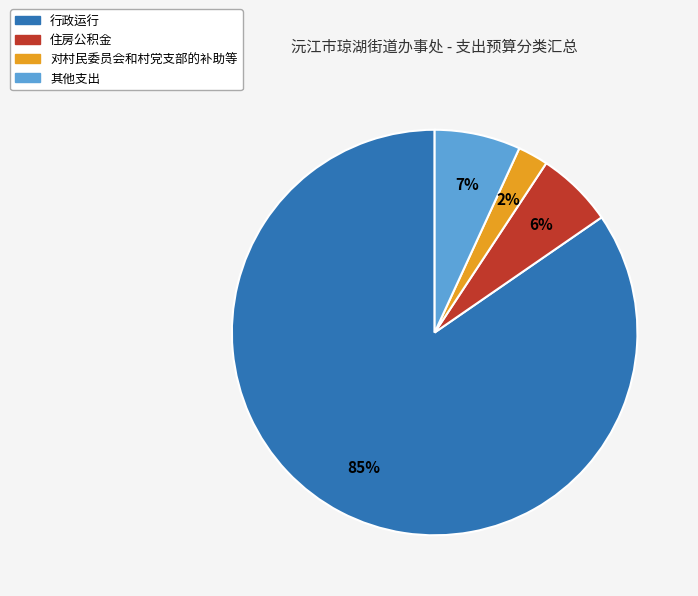

To the nearest percent, what is the difference between the 行政运行 and 其他支出 slice percentages?

78%